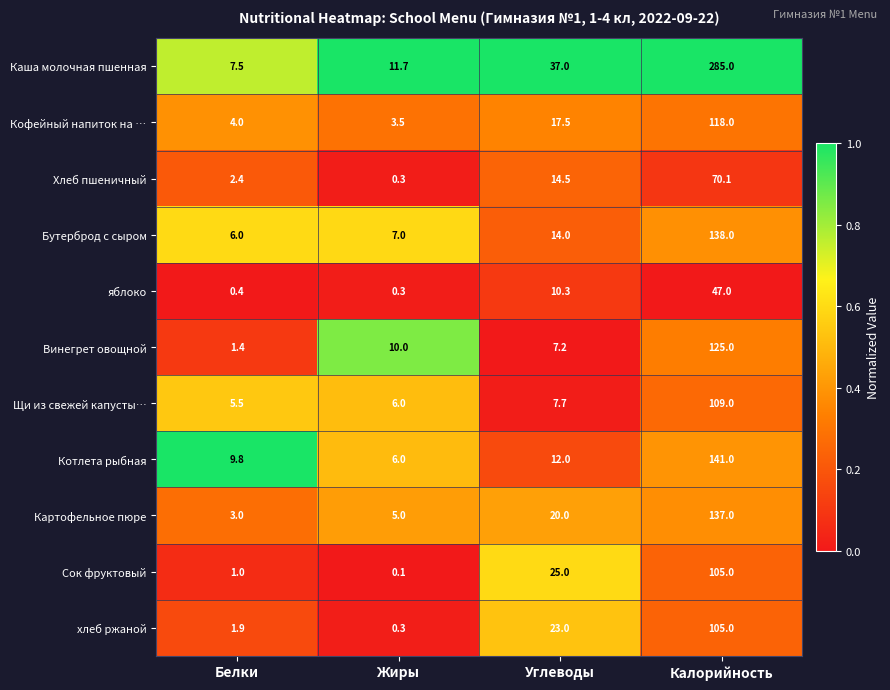

Which series has the widest spread of values?

Каша молочная пшенная